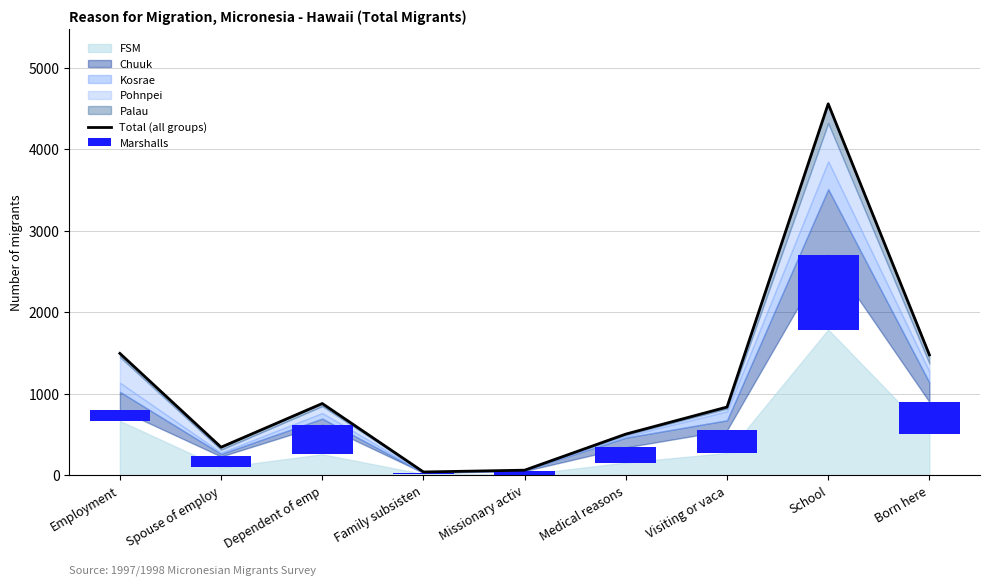

Between Visiting or vaca and Dependent of emp, which is larger?

Dependent of emp